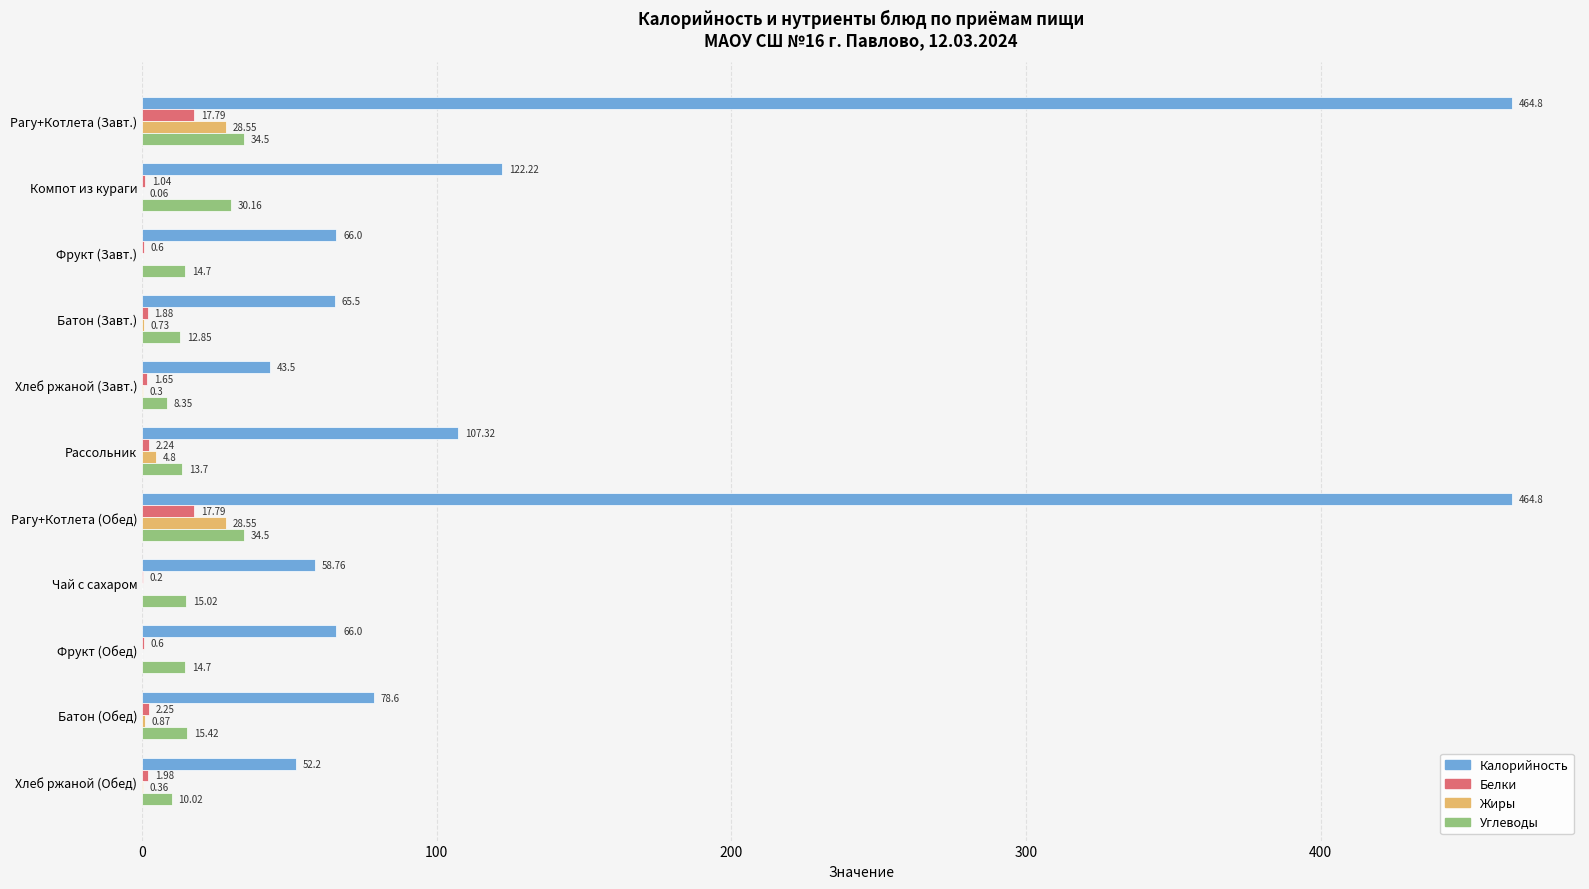

Is the value of Белки at Рассольник greater than the value of Калорийность at Хлеб ржаной (Завт.)?

No